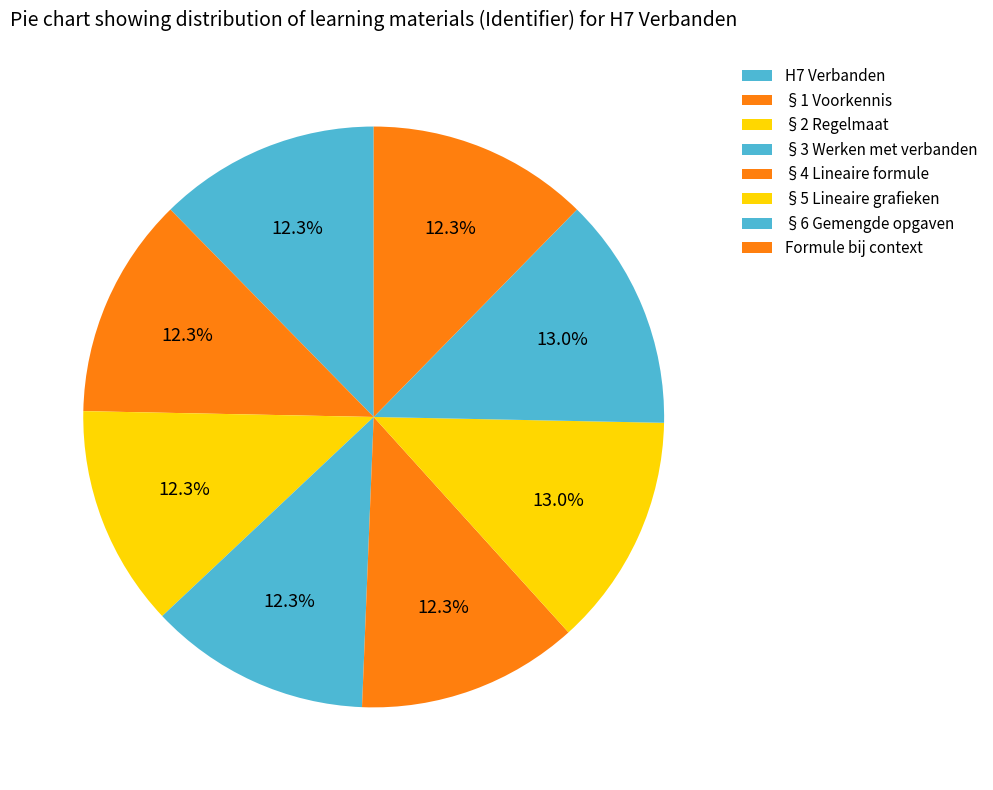

How much of the chart is everything except §6 Gemengde opgaven?

87.0%